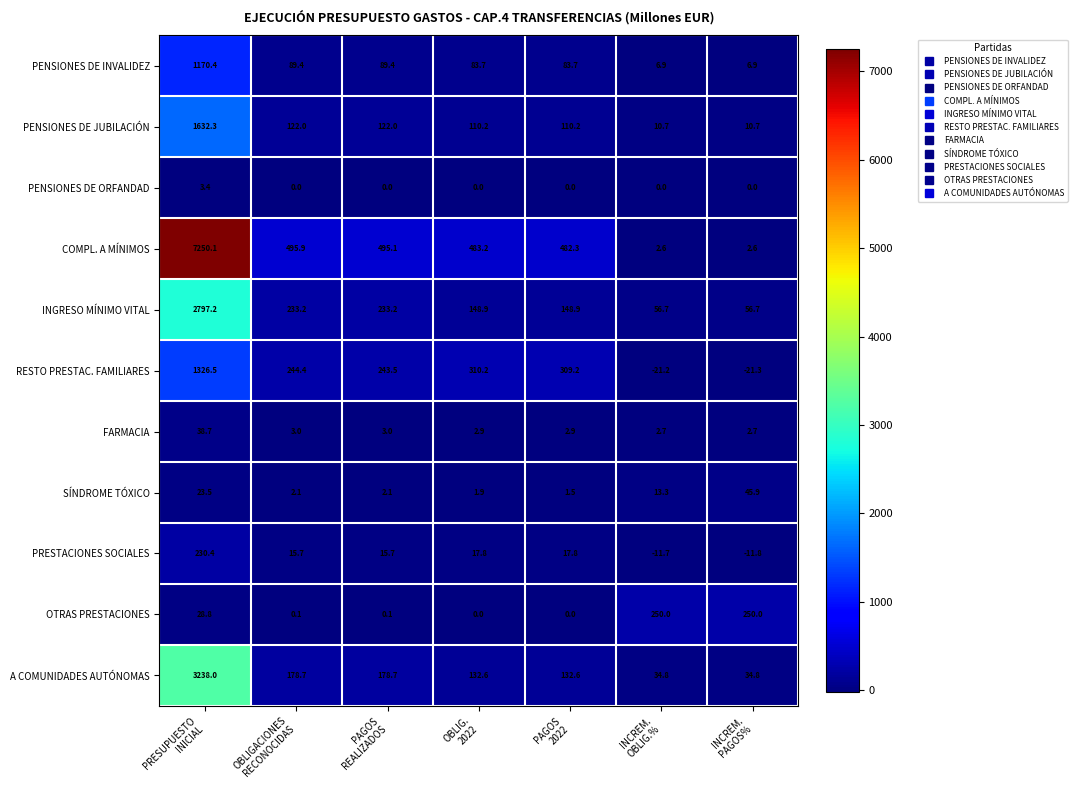

What is the difference between the maximum and second lowest values in the FARMACIA series?

36.0